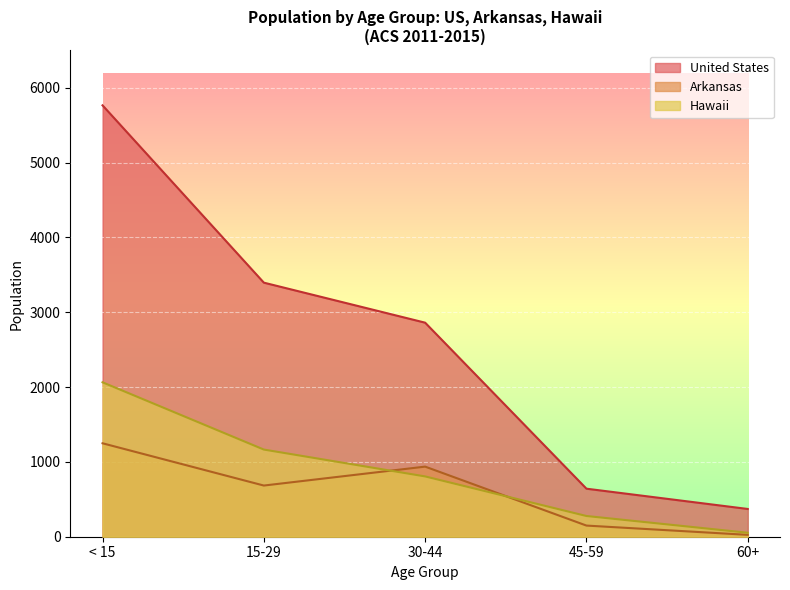

What are all the series names shown in the legend?

United States, Arkansas, Hawaii